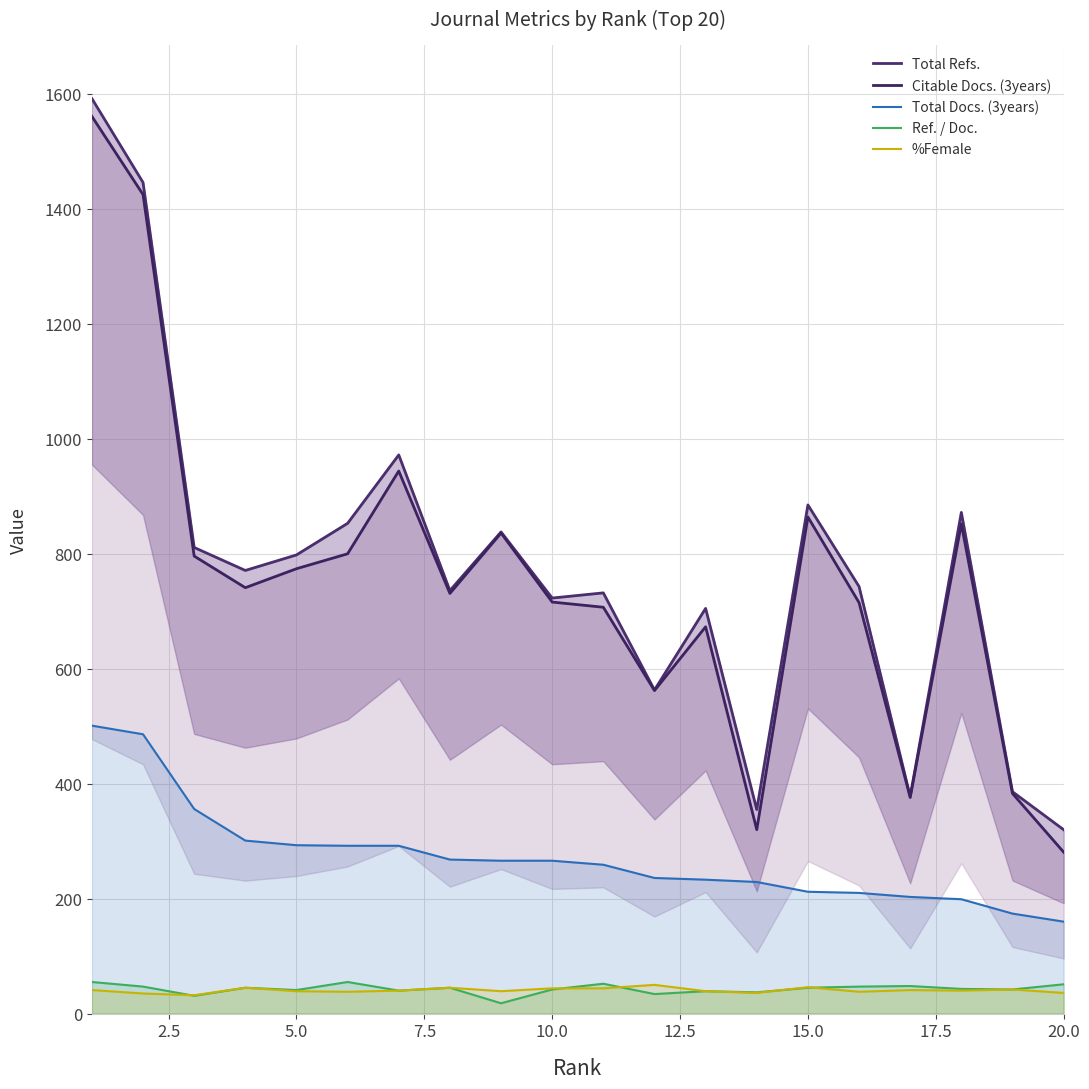

True or false: Total Docs. (3years) and Ref. / Doc. intersect in this chart.

False